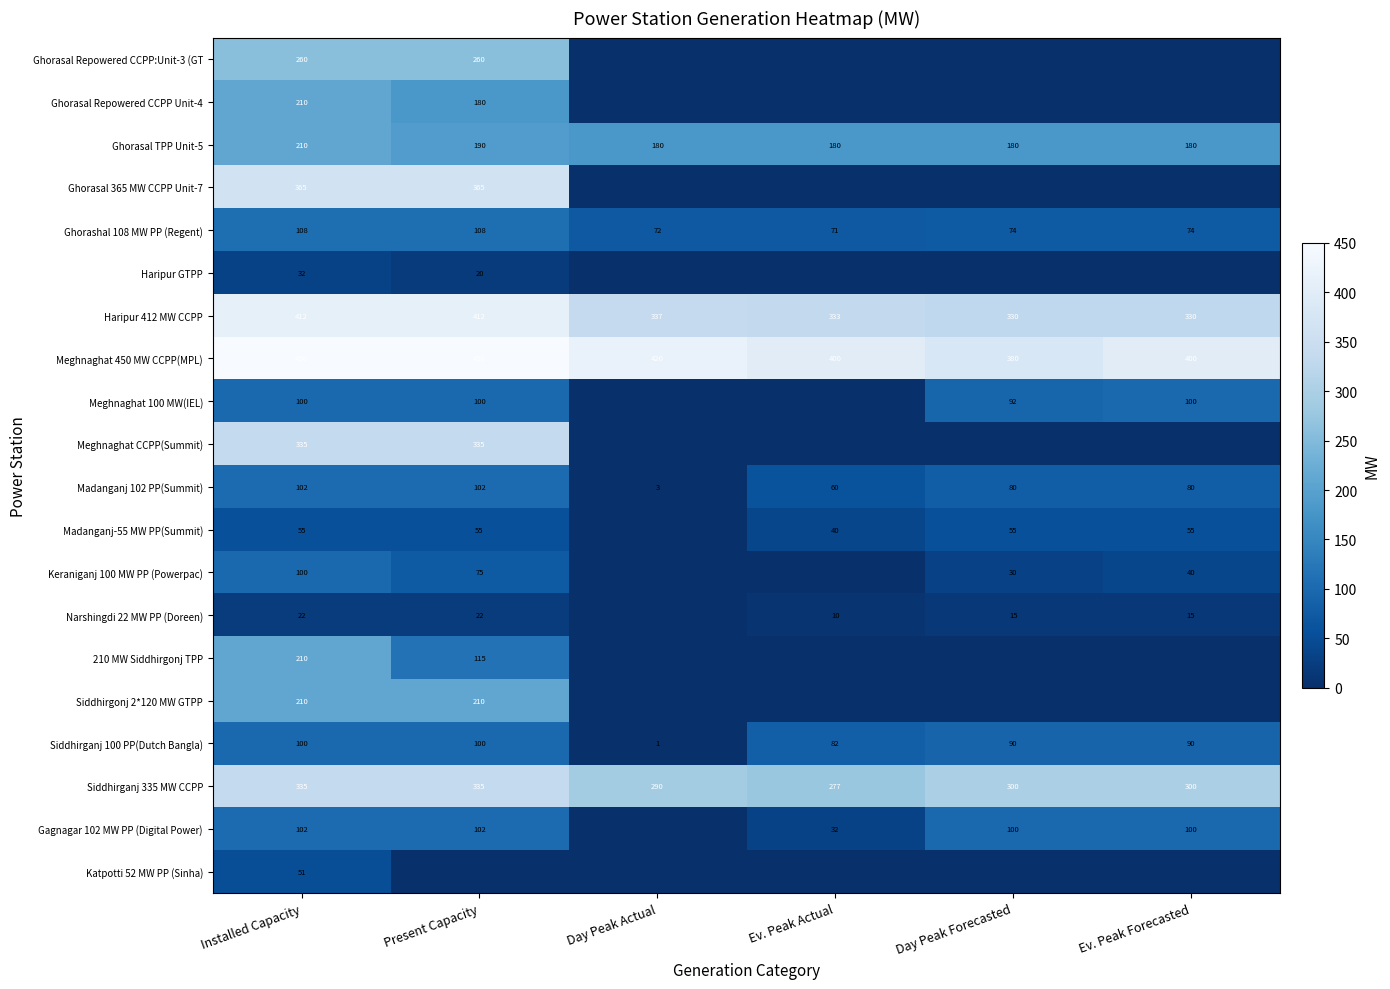

Where is Ghorasal TPP Unit-5 nearest to the value 195?

Present Capacity